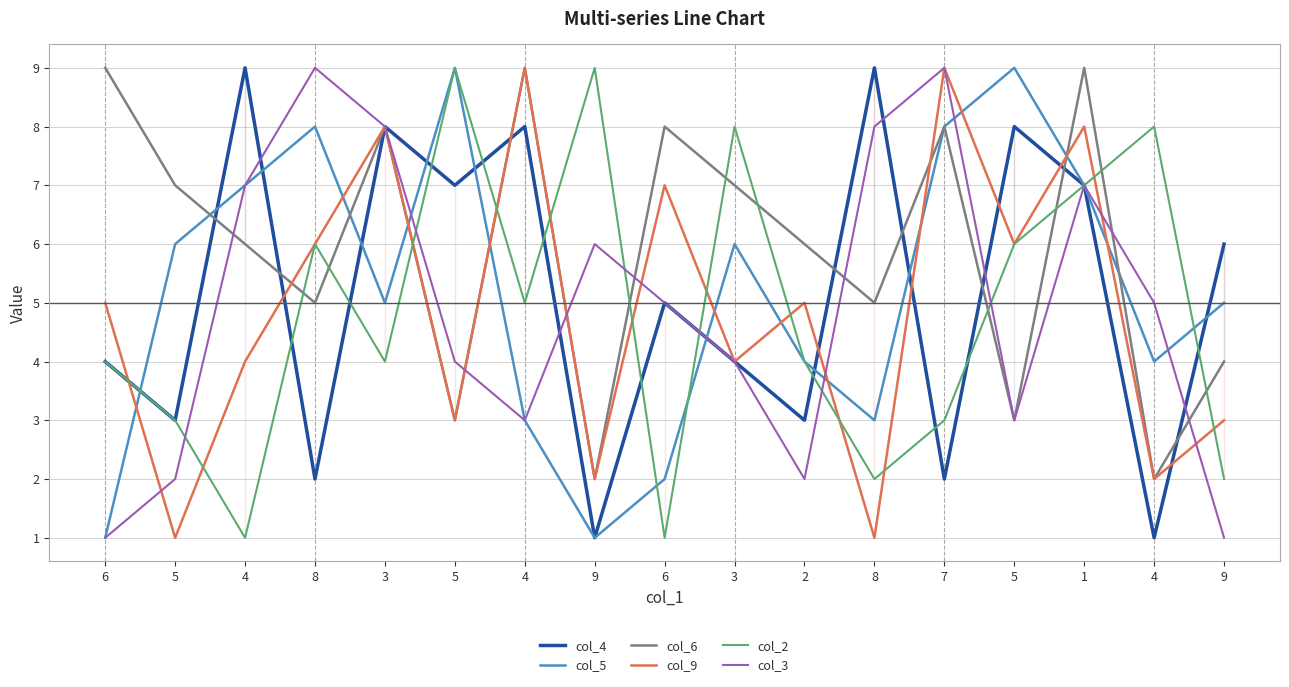

How many data points in col_4 are above 5?

8